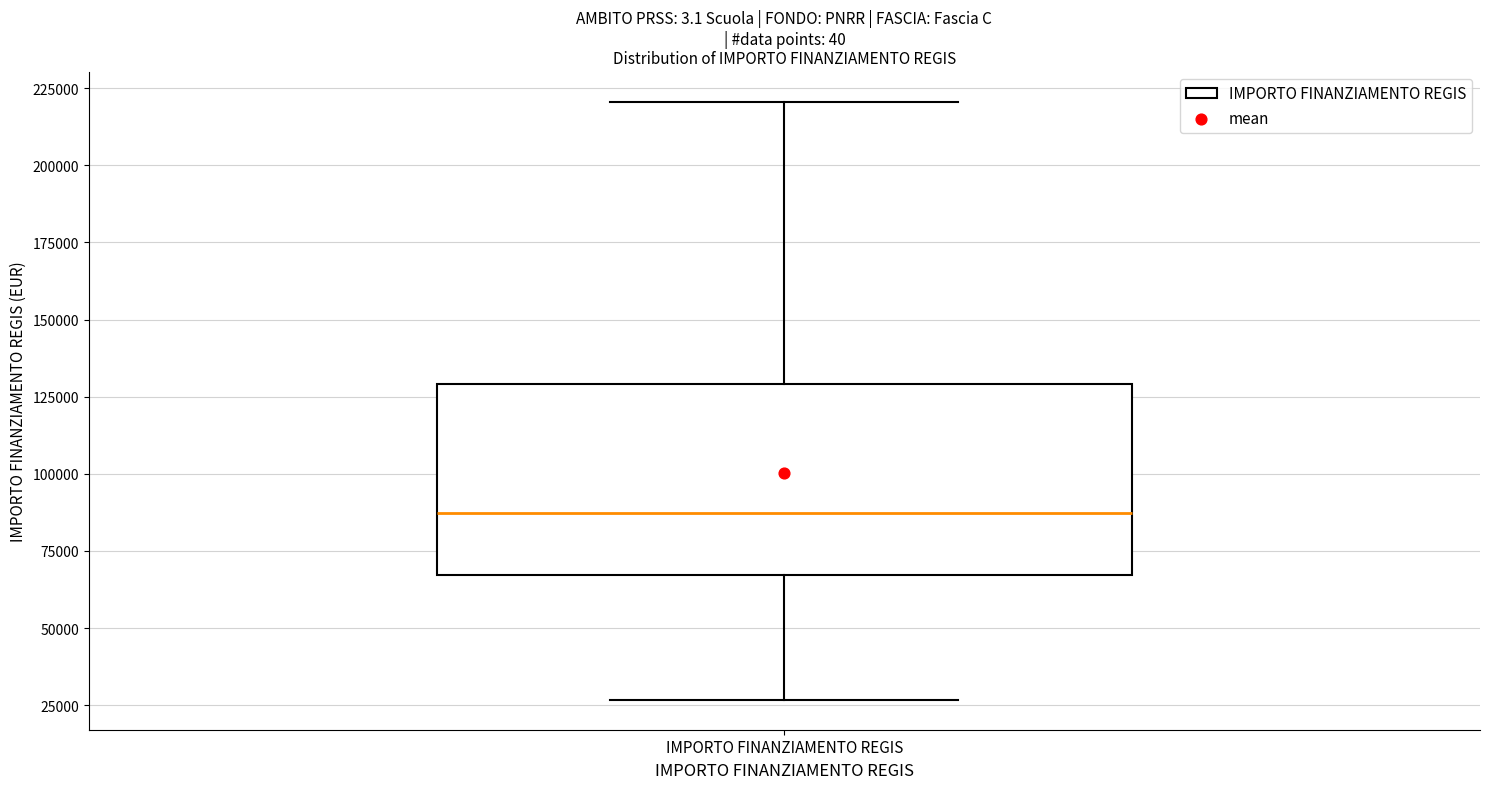

Transcribe this box plot: give where the median line is, the range the box spans, and where the two whiskers end, as read against the y-axis. The values are not printed on the chart, so give them approximately, as read against the axis.

median 85000, box 65000 to 130000, whiskers 25000 to 220000